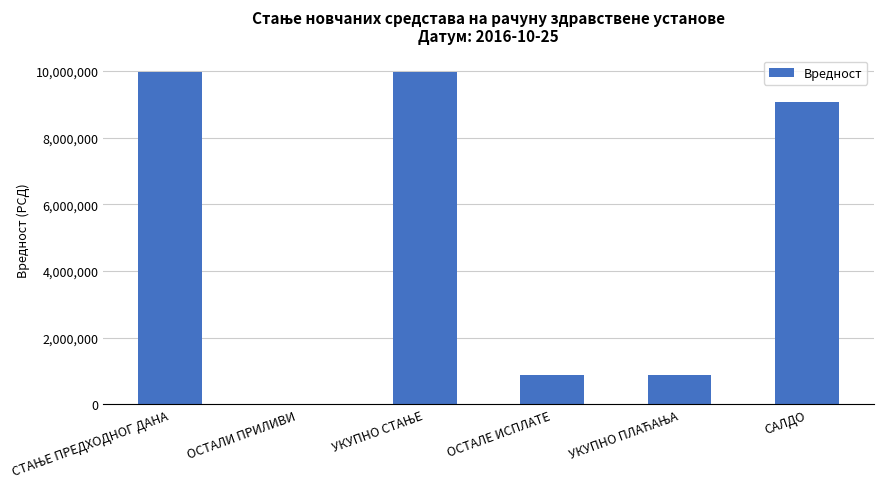

What is the maximum value shown in the chart?

9975065.9